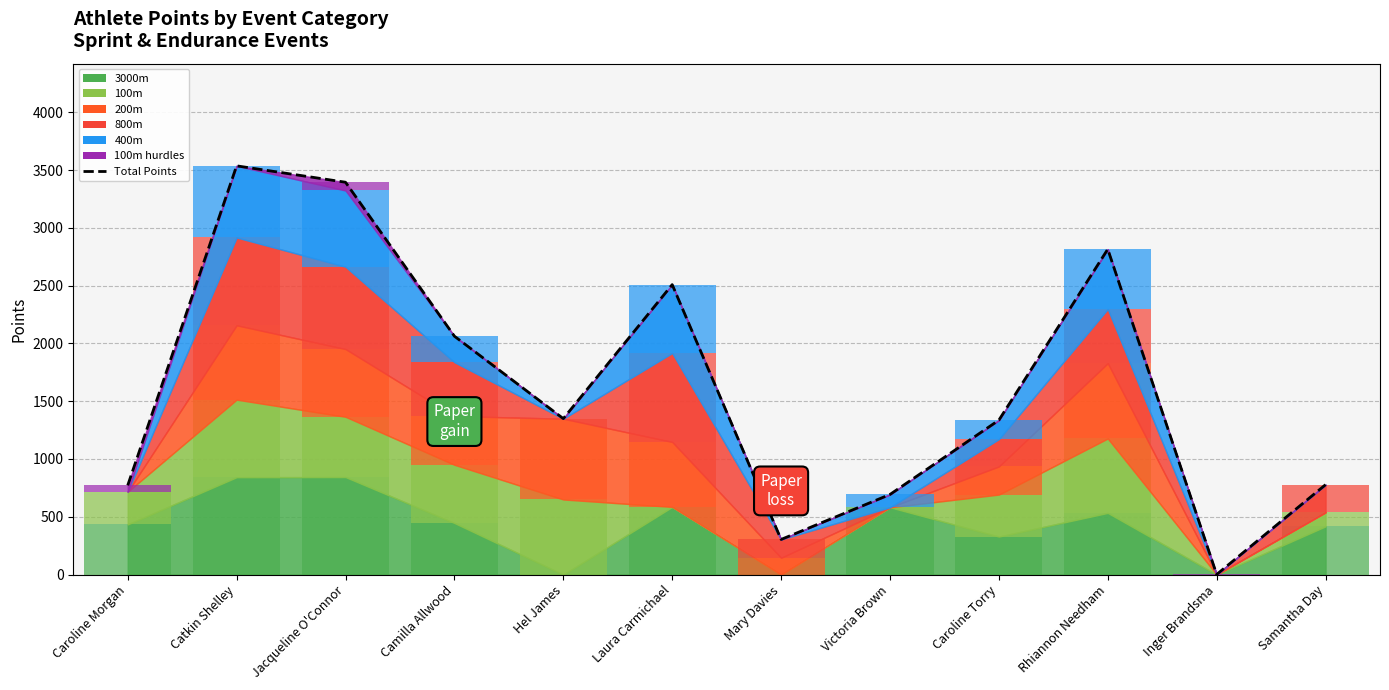

What is the label of the 11th bar from the right?

Catkin Shelley